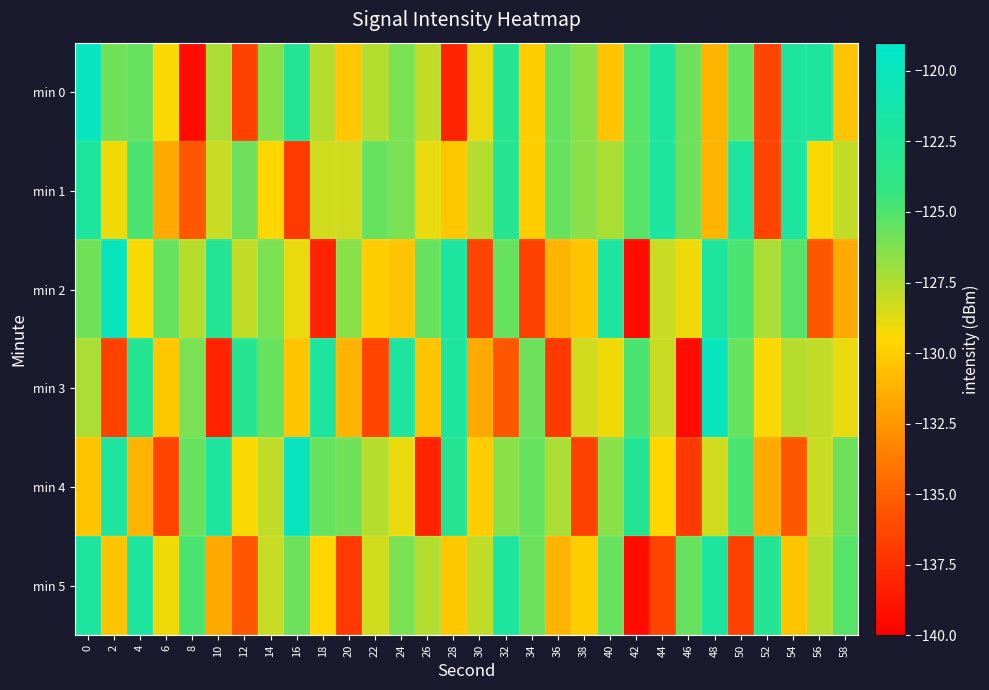

What is the smallest value displayed?

-139.4